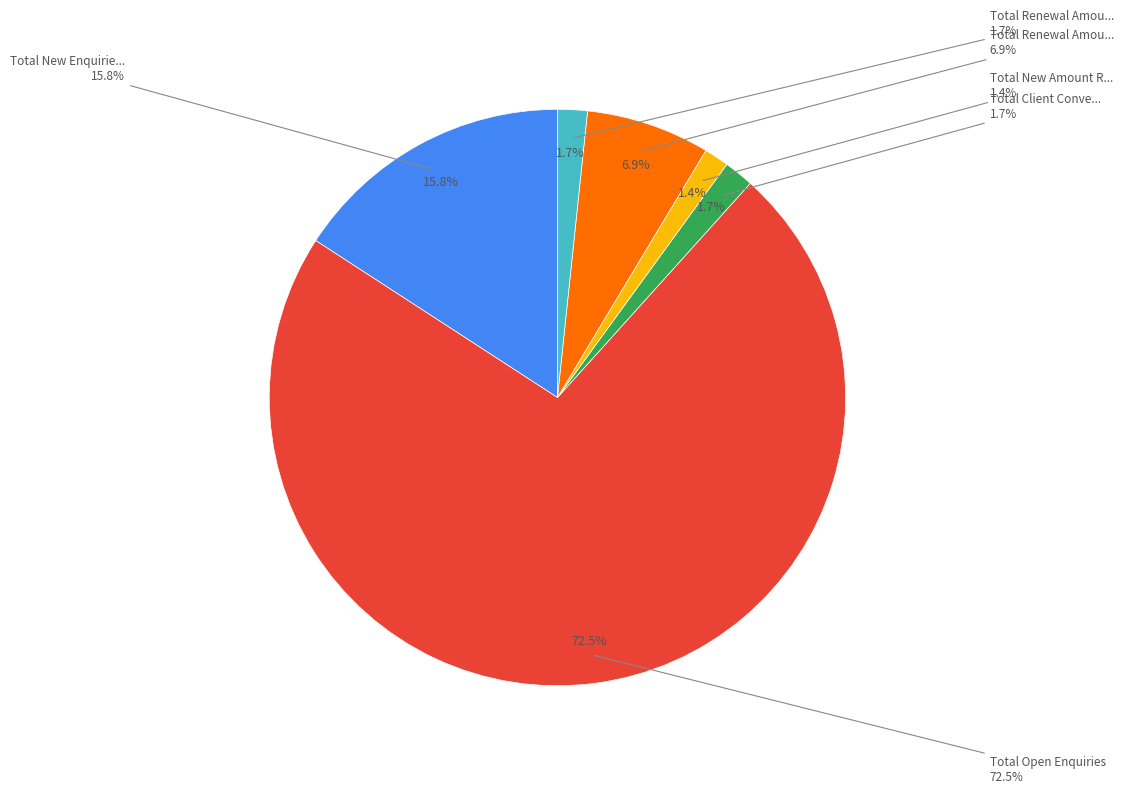

Which category has the biggest portion of the pie?

Total Open Enquiries